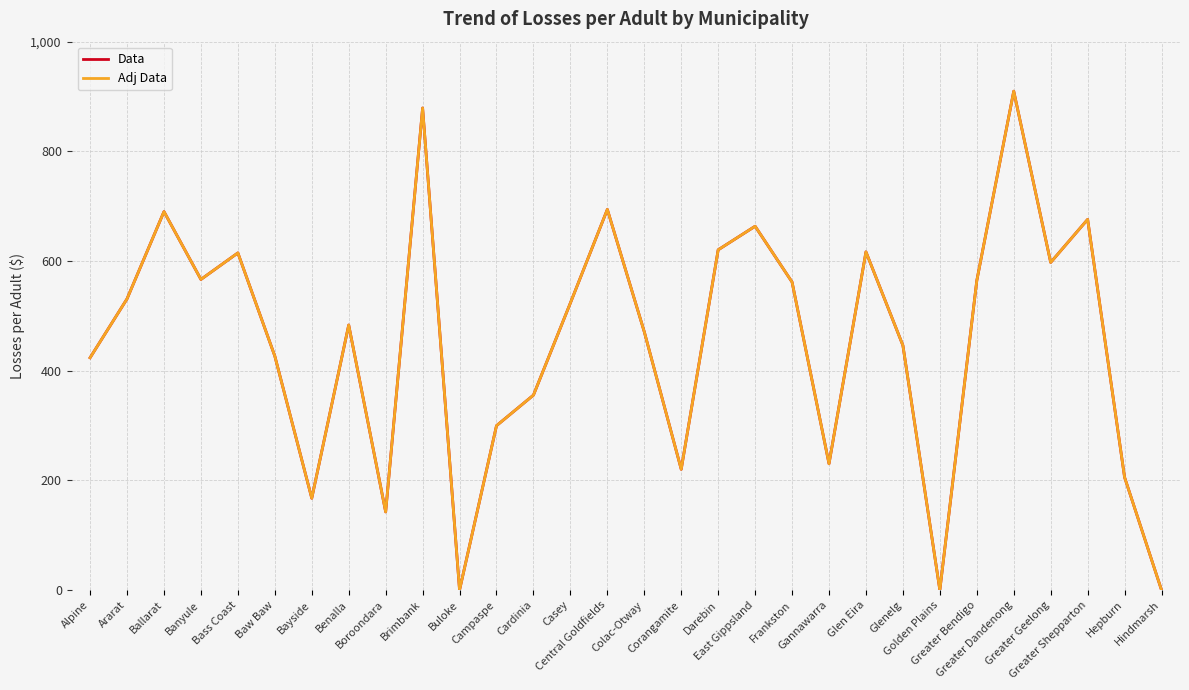

Does the chart display data point markers on the line(s)?

No